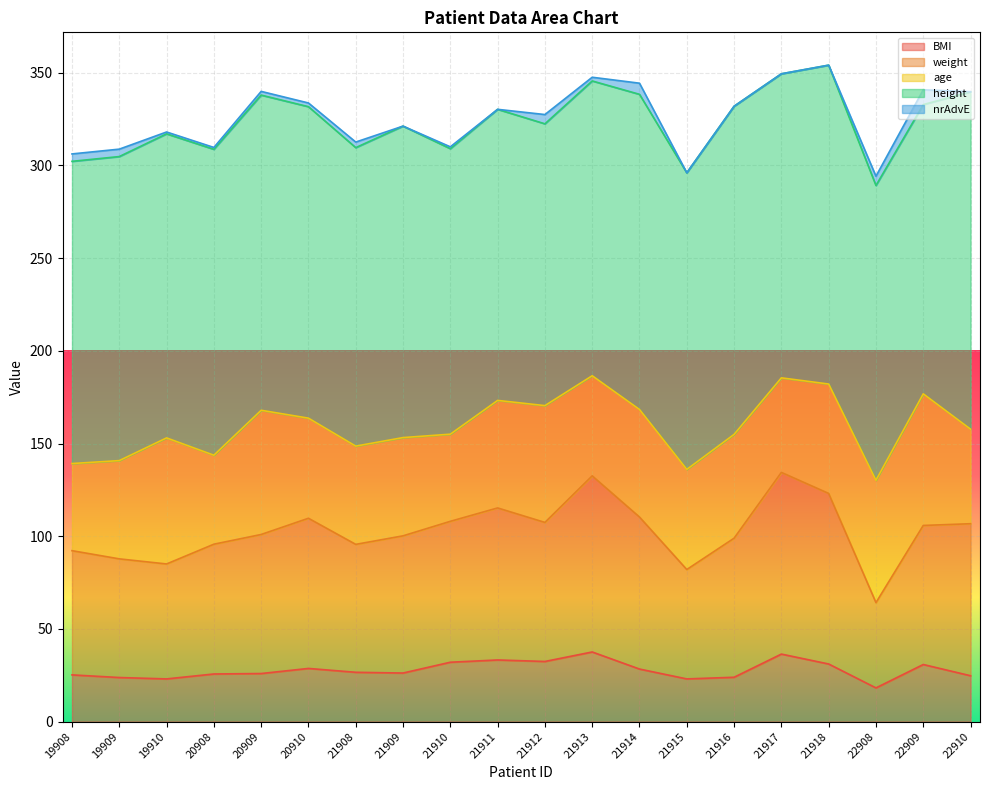

At how many categories does at least one series exceed 79?

20